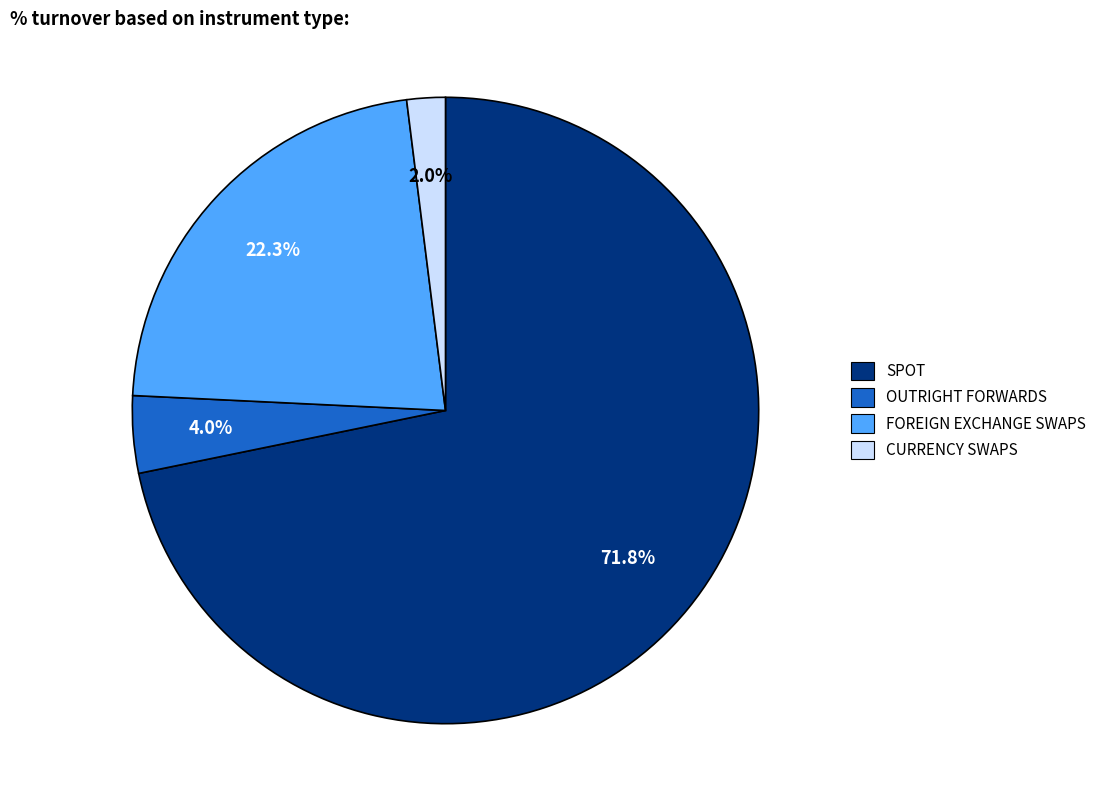

Is SPOT the majority of the pie?

Yes